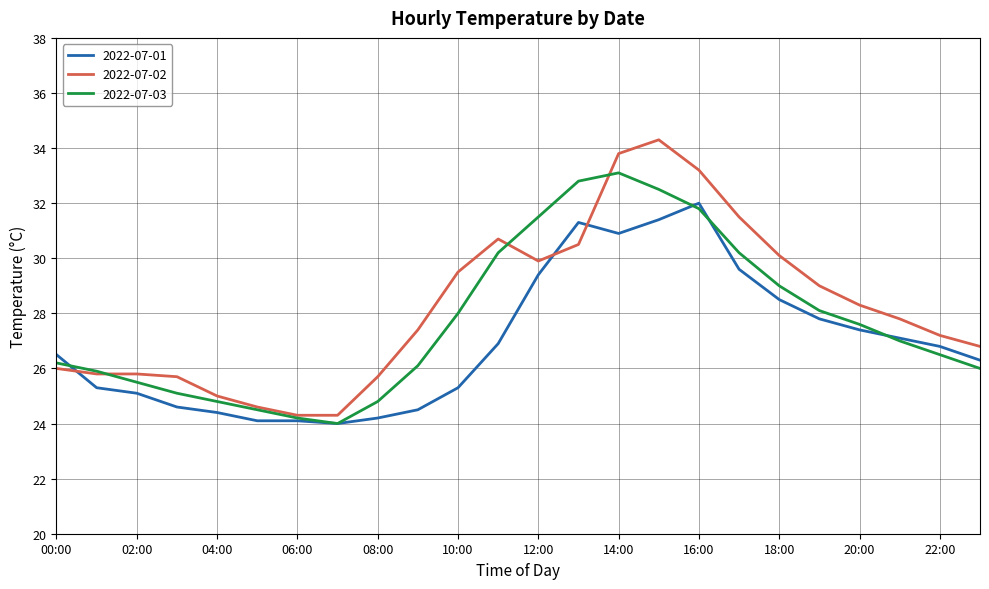

Which series has the widest spread of values?

2022-07-02